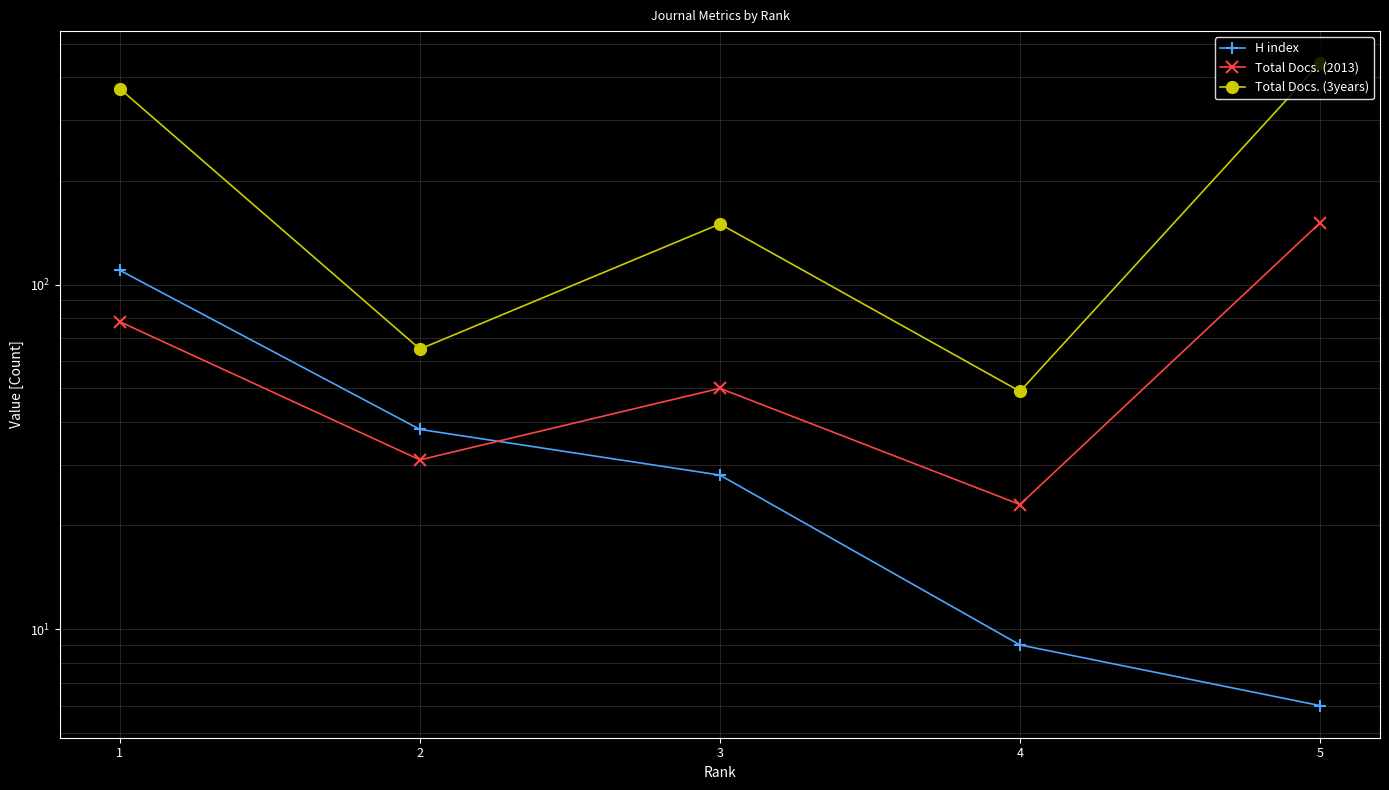

How many series are shown in this chart?

3